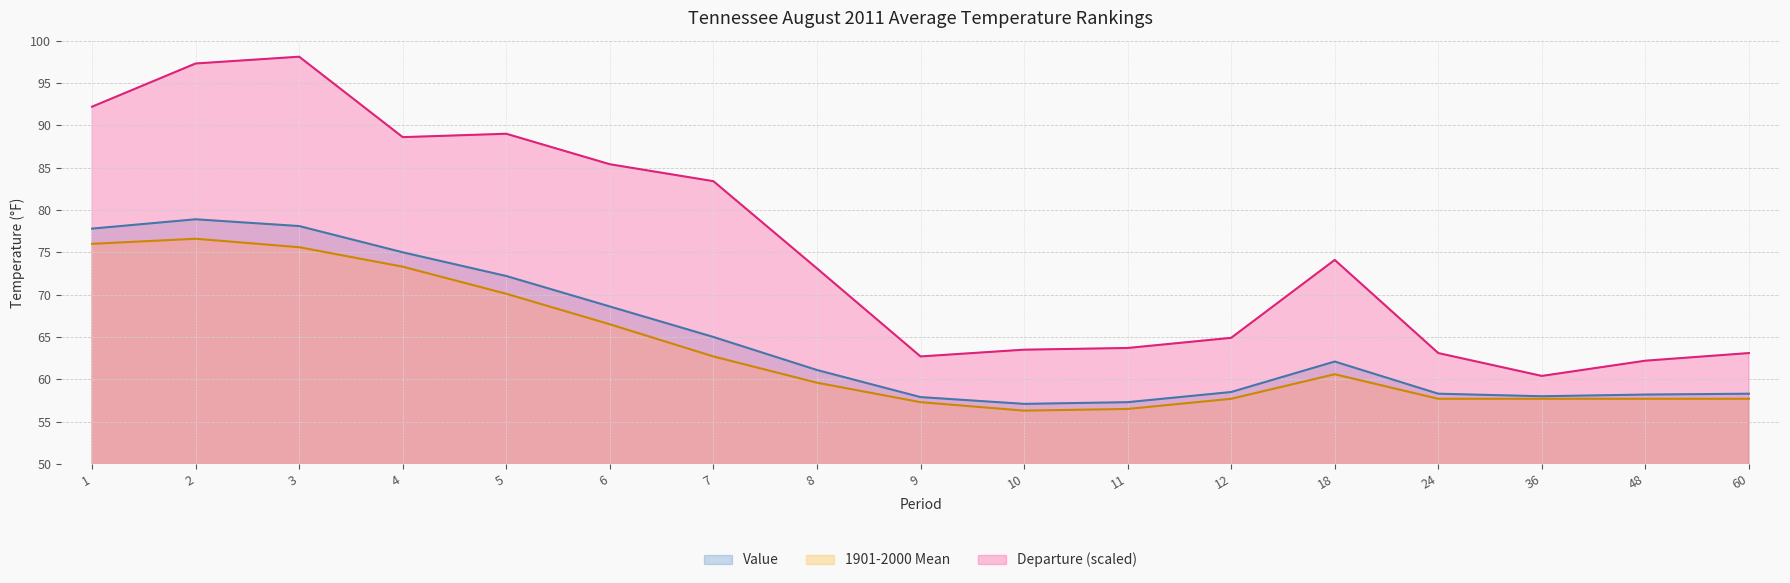

What is the value of the Value point at the 2nd from the left?

78.9